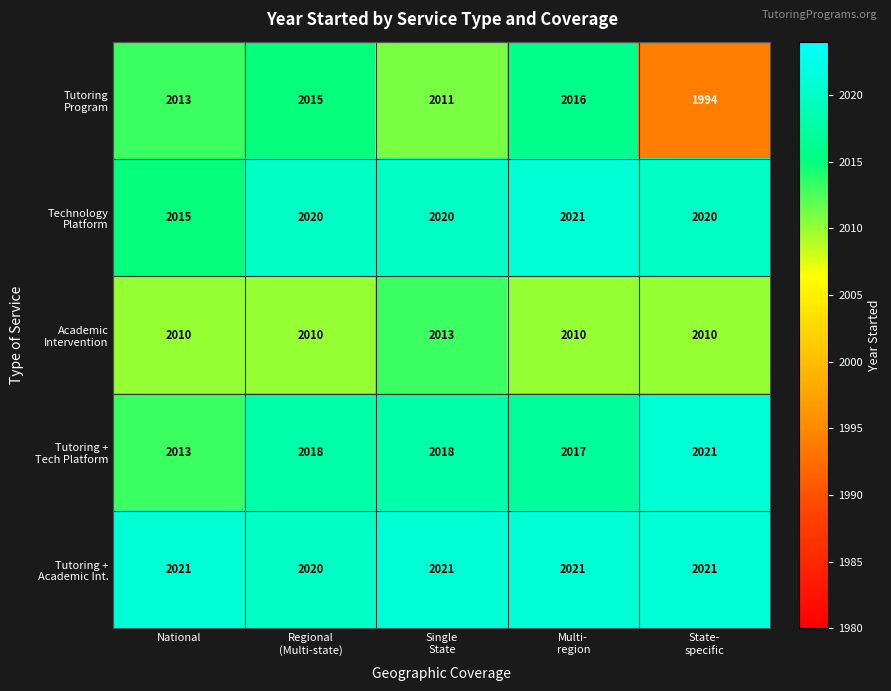

How many data points does each series have?

5